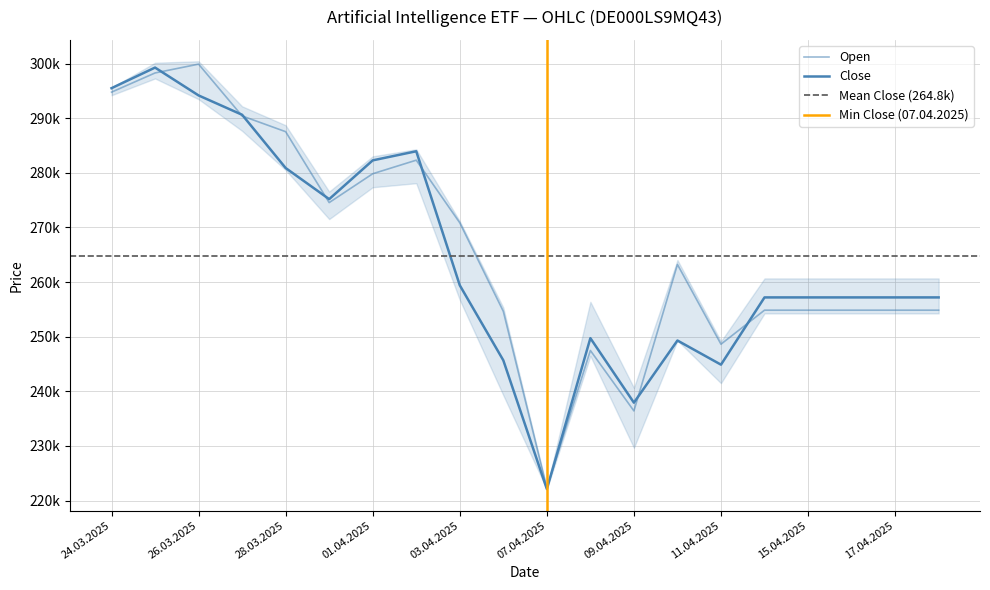

What is the value of the High point at the 1st from the left?

295493